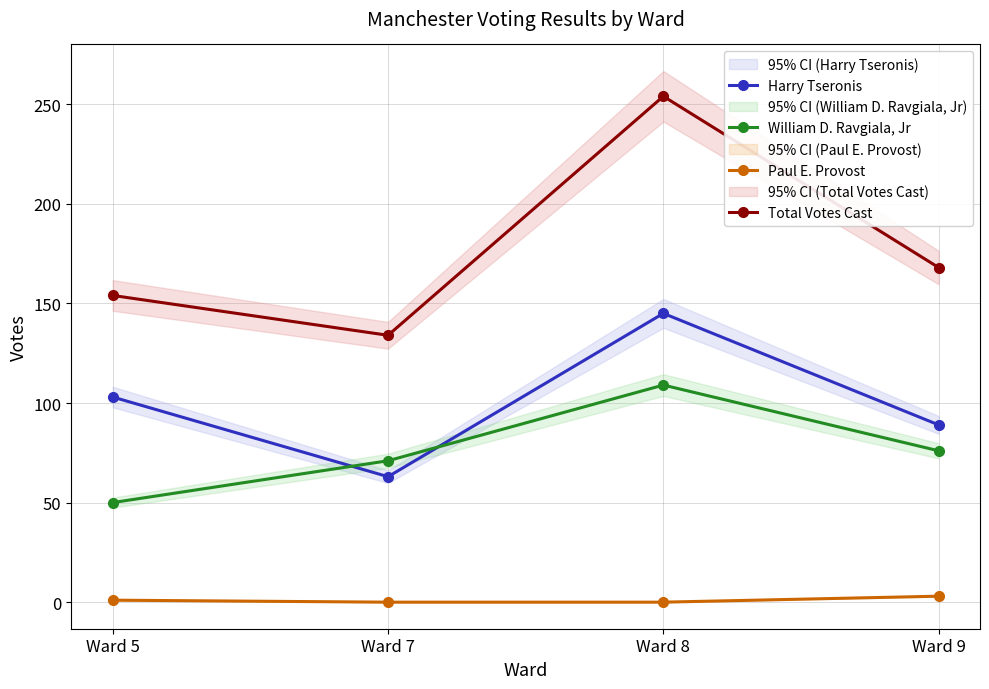

True or false: William D. Ravgiala, Jr has a value of 76 at Ward 9.

True